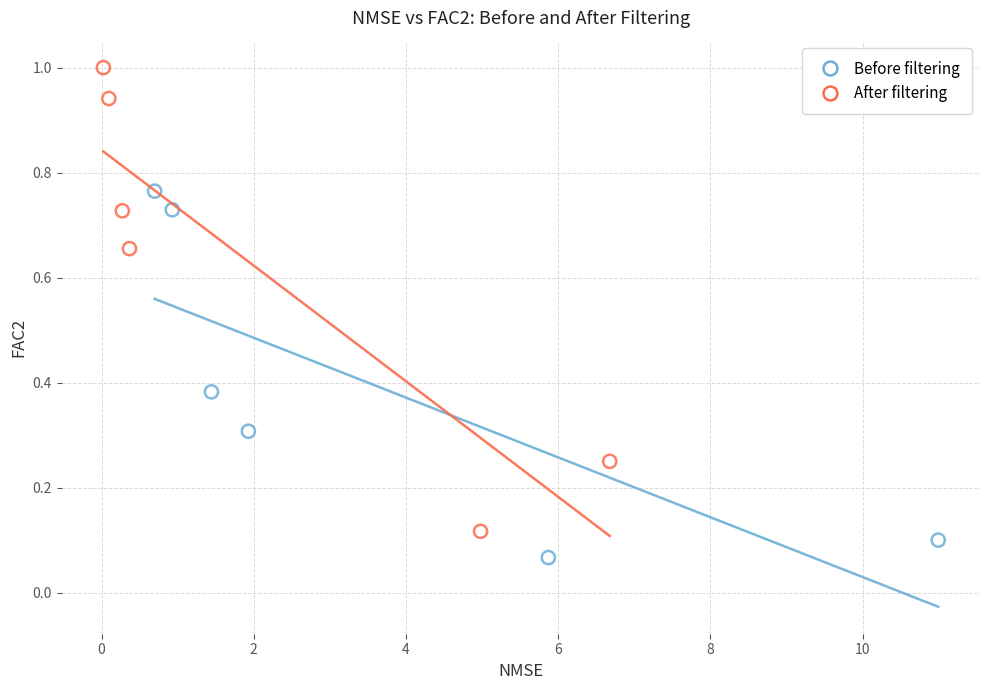

Which series contains the highest Y value?

After filtering